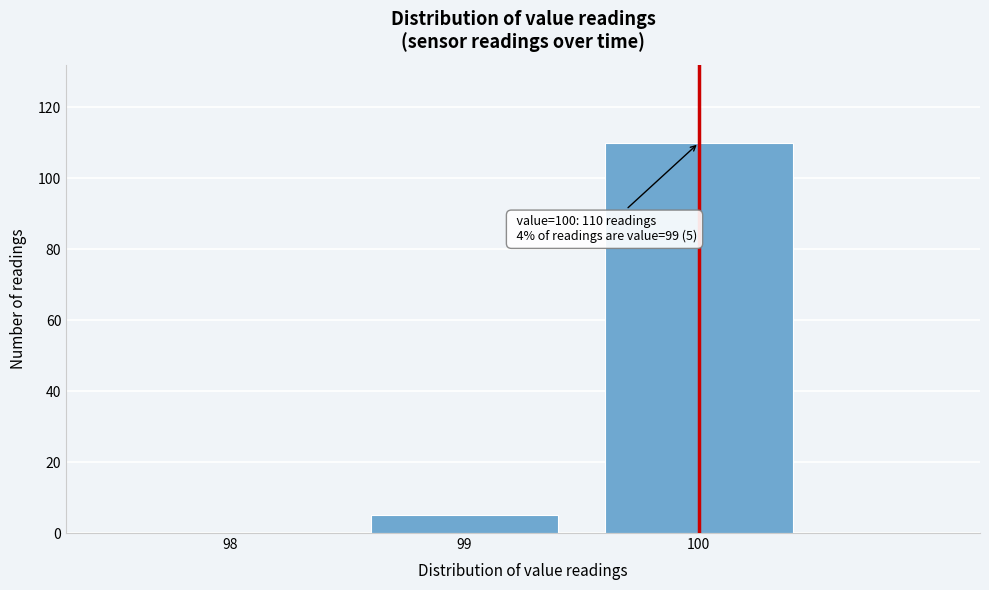

Reading left to right, transcribe all the data shown in this chart.

98=0	99=5	100=110